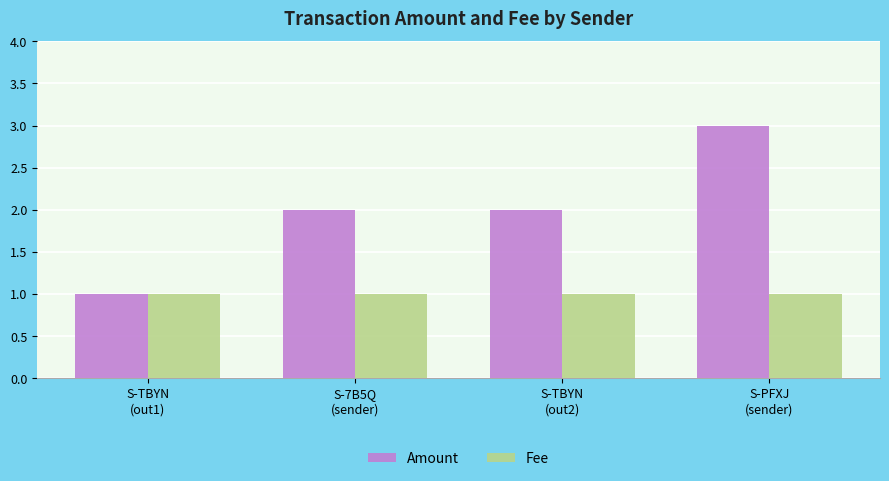

At which category is the sum across all series the highest?

S-PFXJ
(sender)